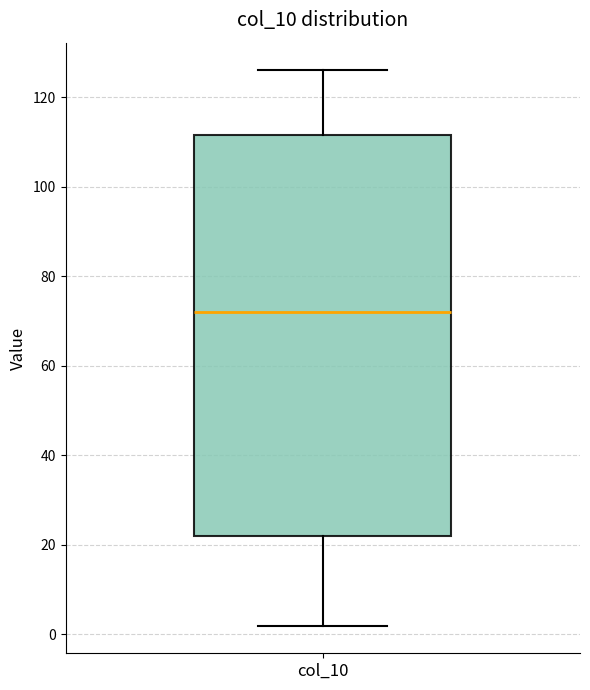

Where does the upper whisker of the box for col_10 end on the y-axis? The values are not printed on the chart, so give them approximately, as read against the axis.

126